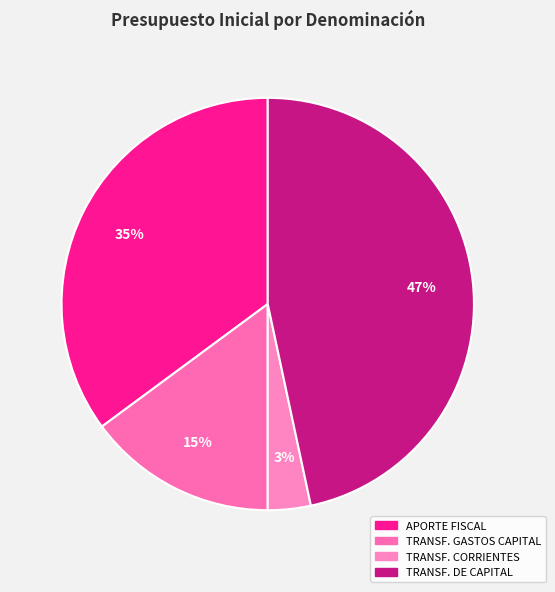

What is the smallest slice in the pie chart?

TRANSFERENCIAS CORRIENTES